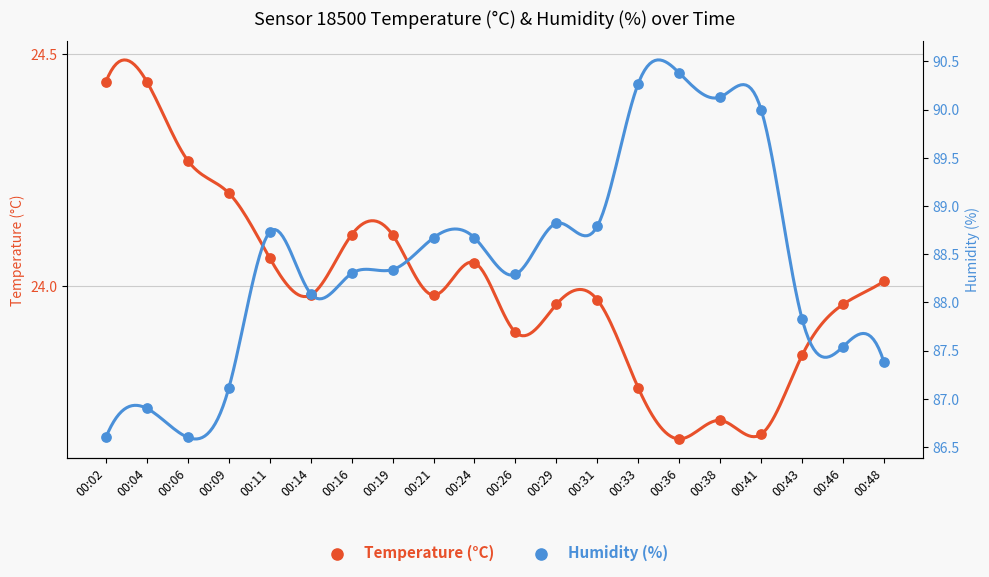

At which category is the sum across all series the highest?

00:33